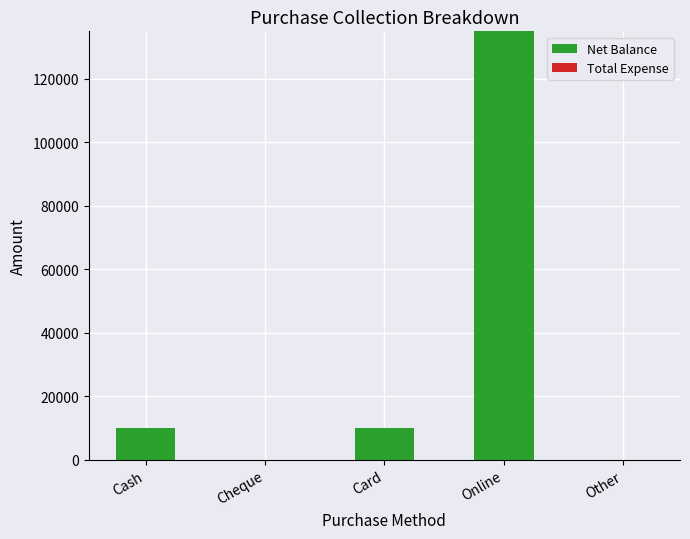

What is the maximum value shown in the chart?

135000